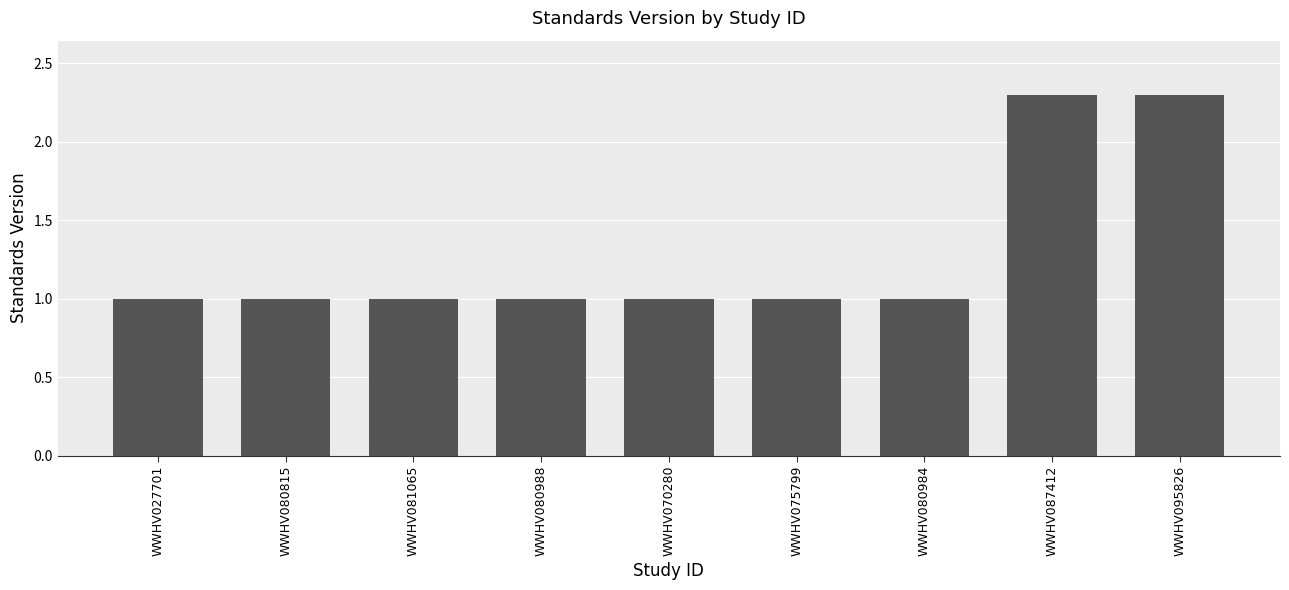

What is the minimum value shown in the chart?

1.0